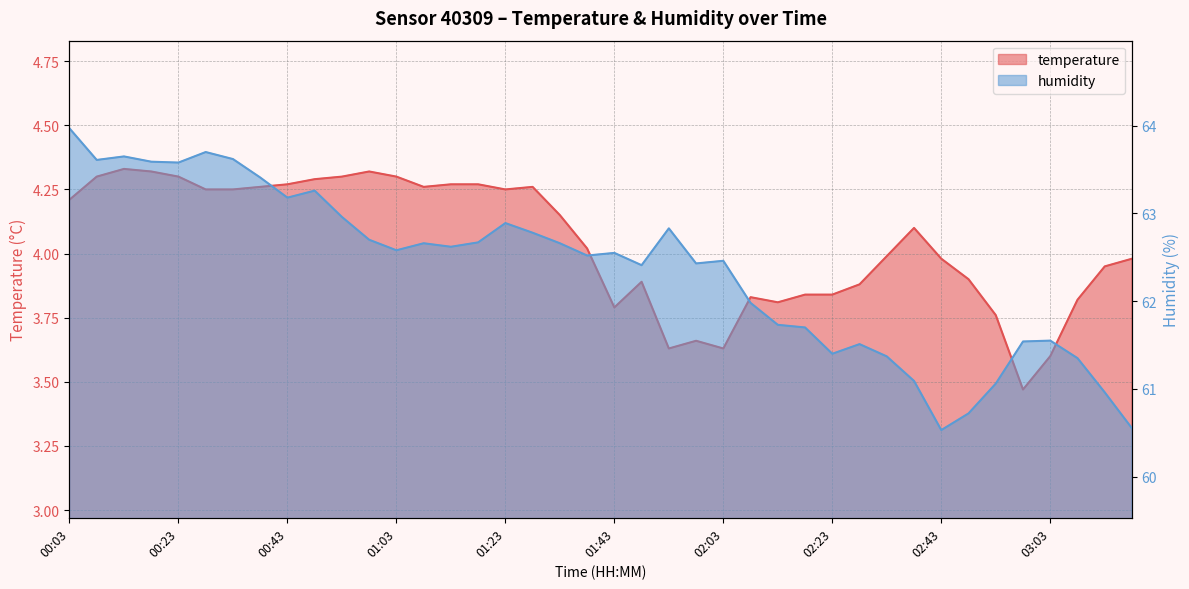

What is the spread (max minus min) of values at 00:48?

59.0